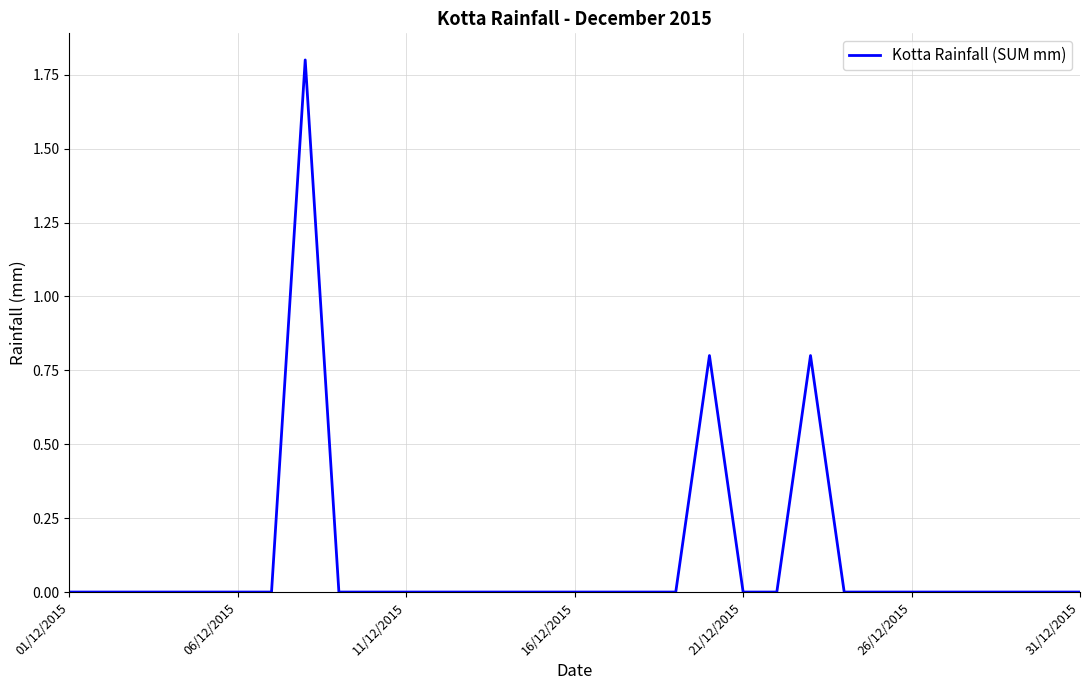

What is the sum of all values?

3.4